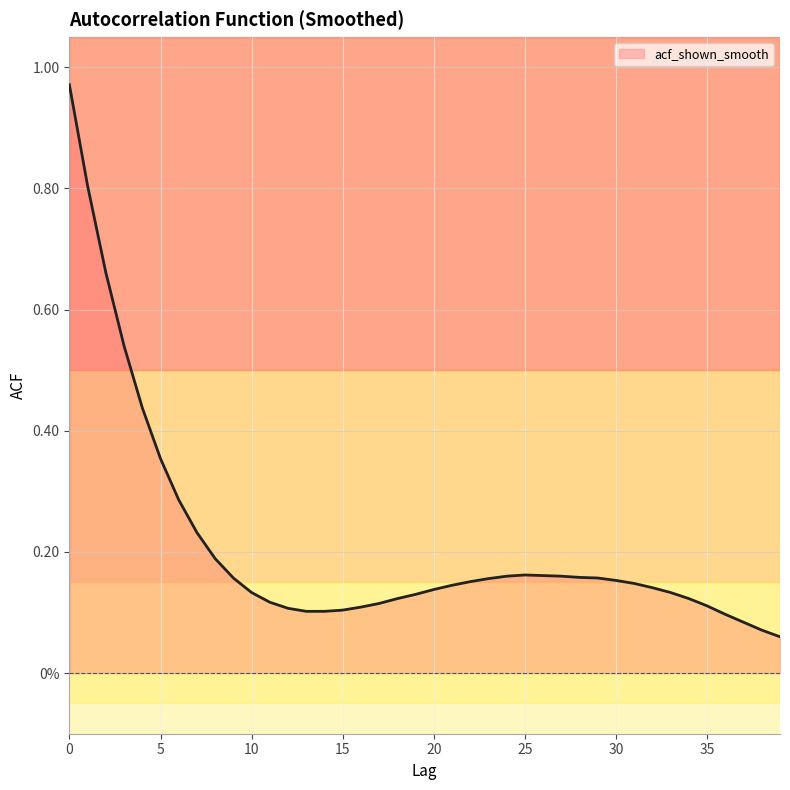

How many categories are shown in the chart?

40